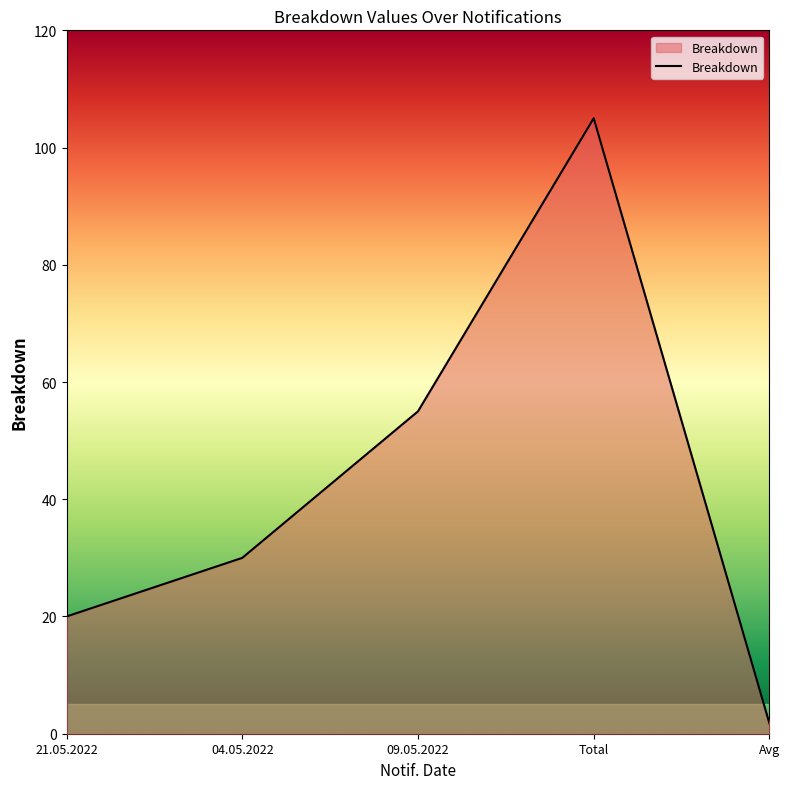

The chart shows a value of 19.1 at 04.05.2022. True or false?

False